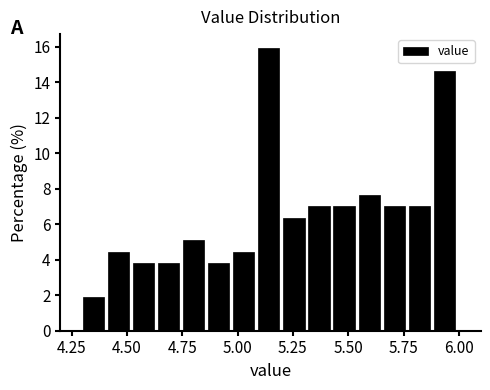

Read against the x-axis, roughly where is the centre of the tallest bar?

5.15